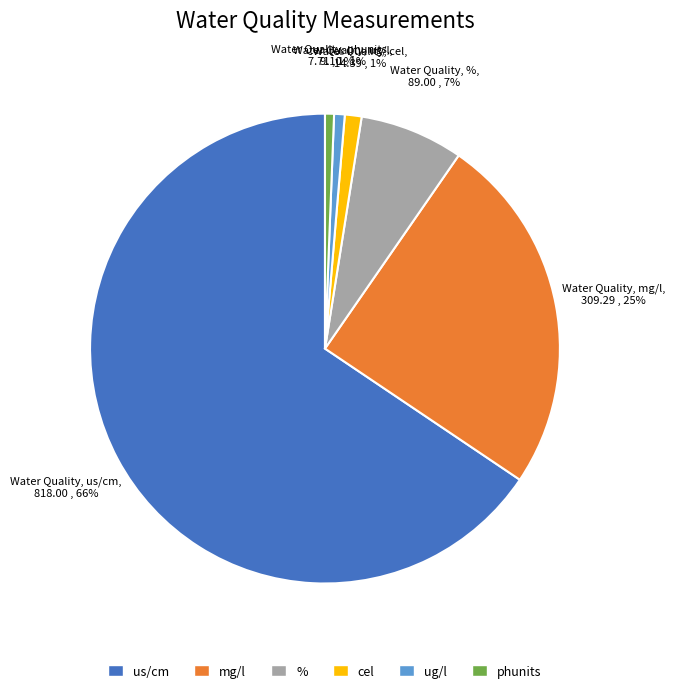

Does any single category account for the majority?

Yes